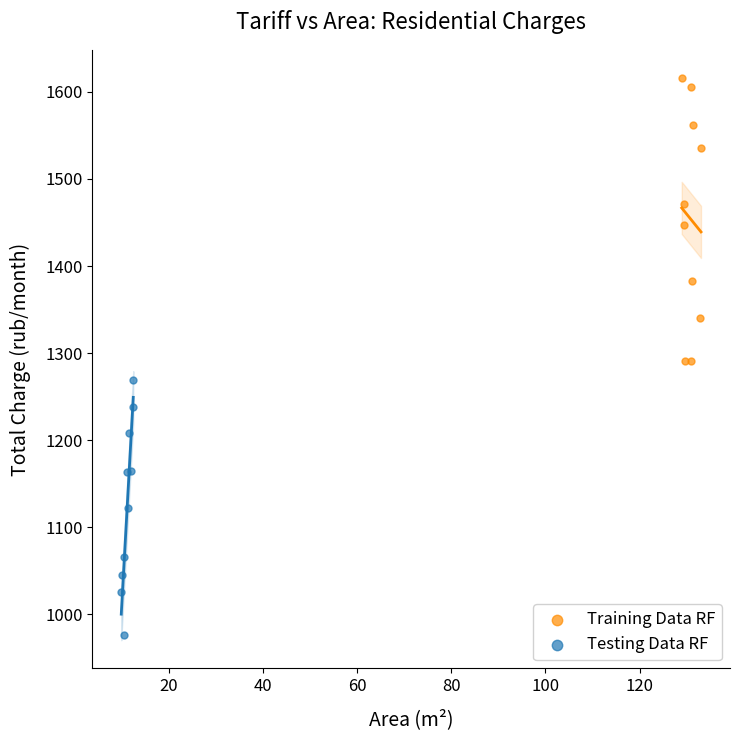

Which series reaches the maximum Y coordinate?

Training Data RF